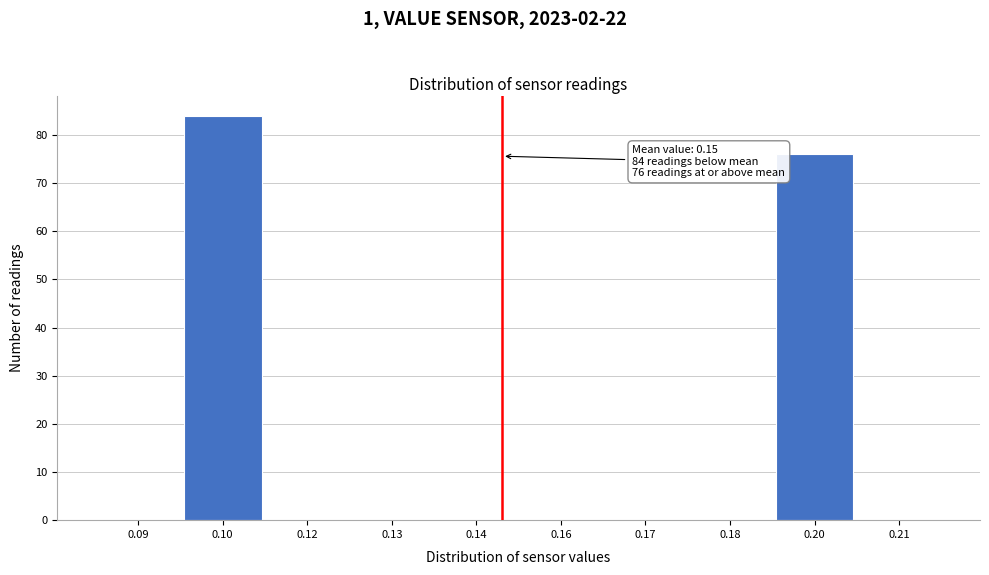

Reading left to right, extract all data points from this chart.

0.09=0	0.10=84	0.12=0	0.13=0	0.14=0	0.16=0	0.17=0	0.18=0	0.20=76	0.21=0